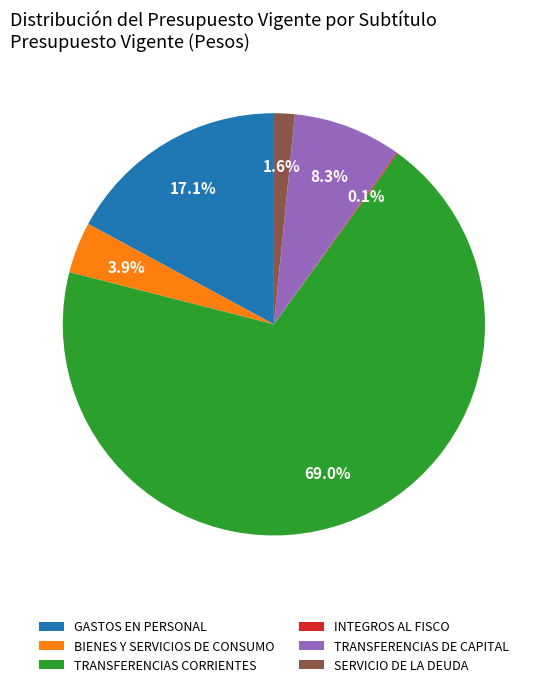

To the nearest percent, what portion does BIENES Y SERVICIOS DE CONSUMO represent?

4%